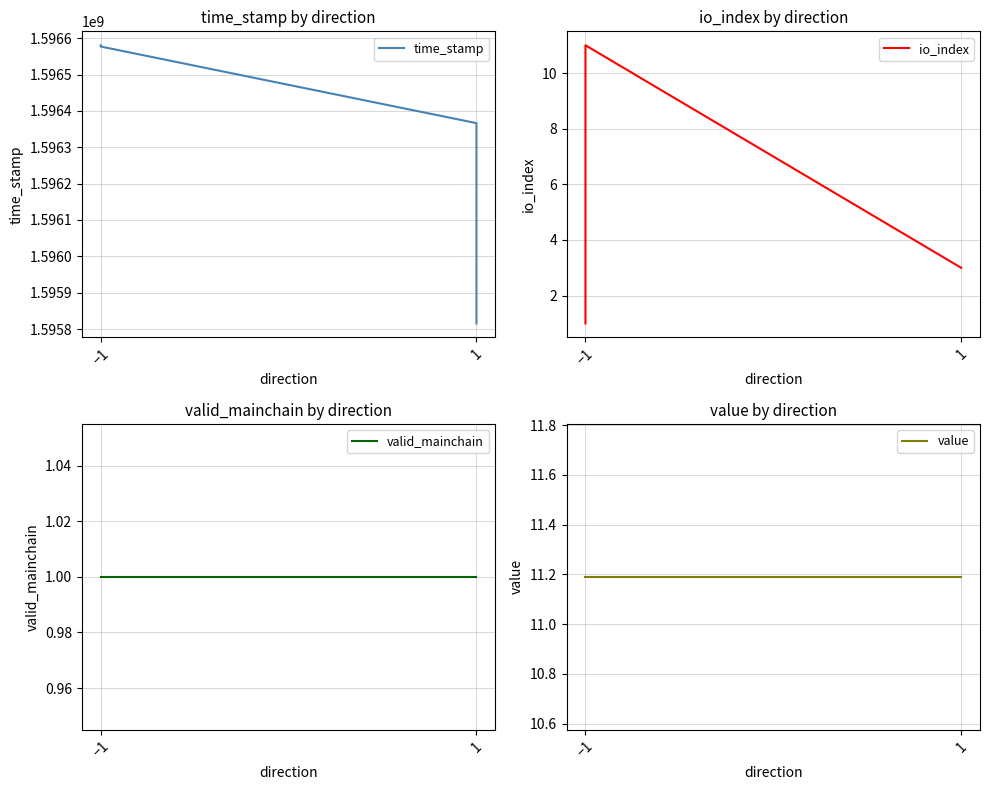

What is the difference between the second highest and minimum values in the io_index series?

2.0